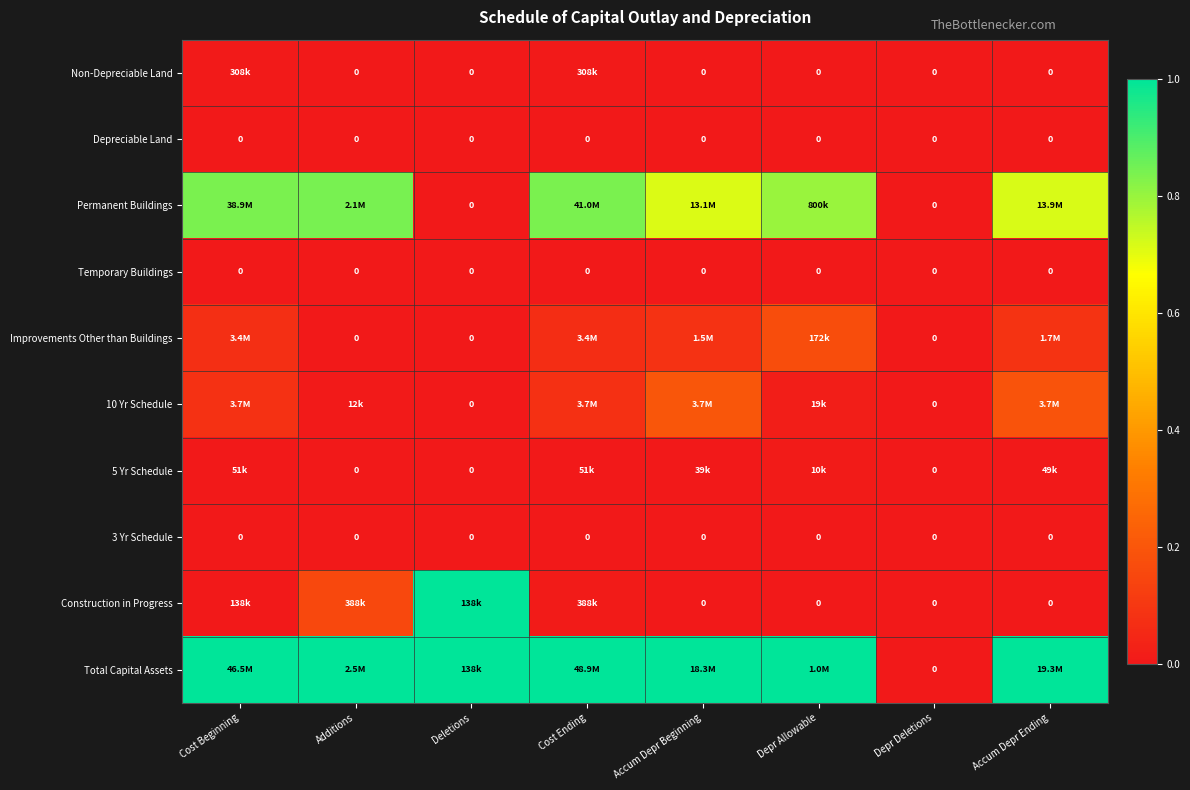

Is it true that Total Capital Assets equals 0.0 at Depr Deletions?

True